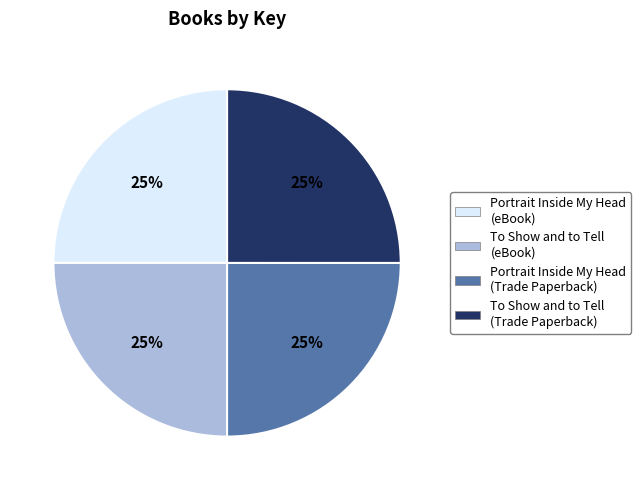

Is it true that Portrait Inside My Head (eBook) is 25% of the pie?

True